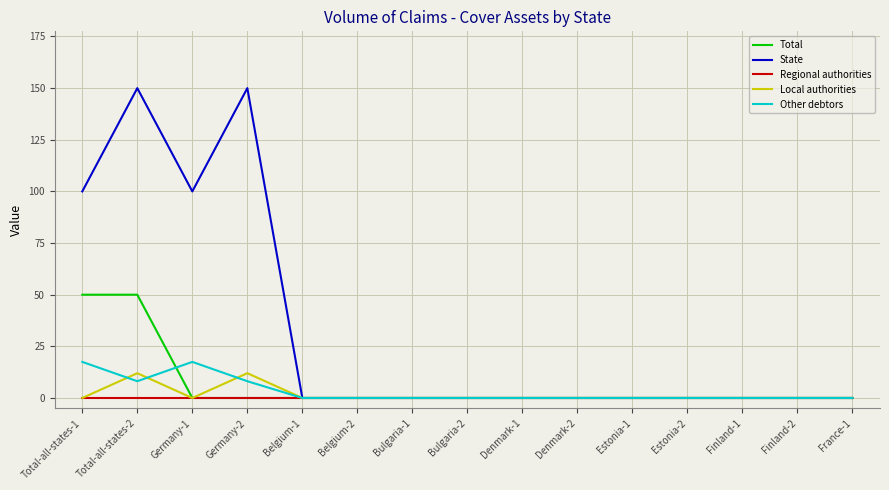

Is this an area chart (filled region under the line)?

No